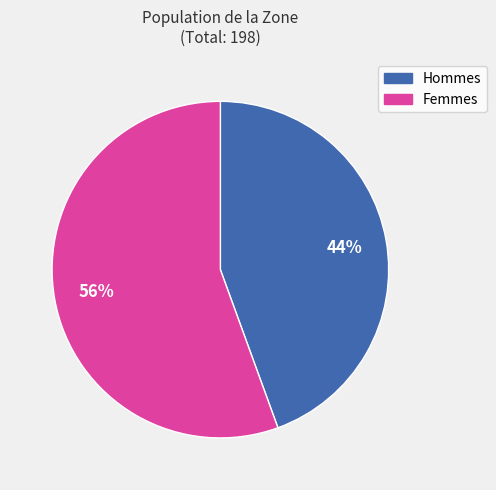

Is there a majority slice in this chart?

Yes